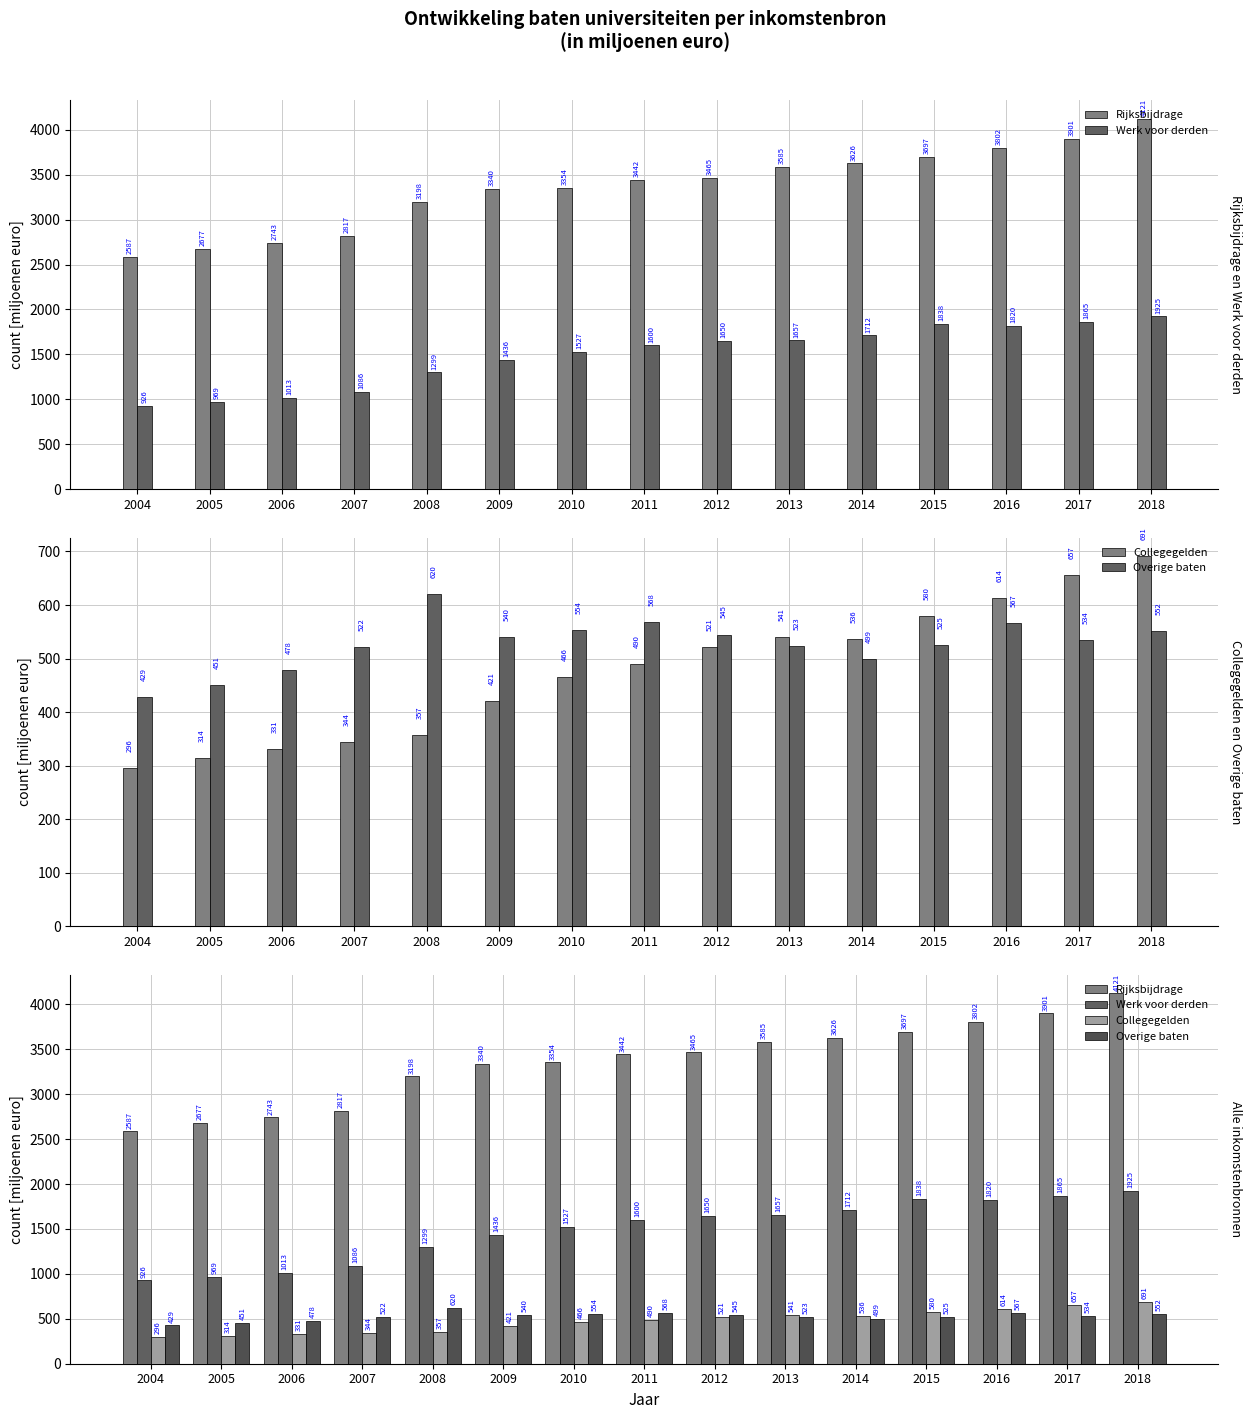

Reading right to left, extract all data points from this chart.

Rijksbijdrage: 2018=4120.9	2017=3900.9	2016=3802.4	2015=3696.7	2014=3626.0	2013=3584.8	2012=3465.1	2011=3441.8	2010=3354.5	2009=3340.1	2008=3197.6	2007=2816.6	2006=2743.3	2005=2677.4	2004=2586.9
Werk voor derden: 2018=1924.8	2017=1865.0	2016=1820.1	2015=1838.0	2014=1712.2	2013=1656.9	2012=1649.5	2011=1599.8	2010=1526.5	2009=1436.1	2008=1299.0	2007=1086.4	2006=1013.3	2005=969.1	2004=926.2
Collegegelden: 2018=691.2	2017=656.7	2016=613.6	2015=579.5	2014=535.9	2013=540.6	2012=520.8	2011=489.8	2010=465.8	2009=421.3	2008=356.8	2007=344.2	2006=330.6	2005=313.5	2004=296.1
Overige baten: 2018=551.5	2017=534.2	2016=566.9	2015=524.7	2014=499.0	2013=523.0	2012=544.9	2011=568.3	2010=553.7	2009=540.2	2008=620.1	2007=522.0	2006=478.0	2005=451.2	2004=428.6